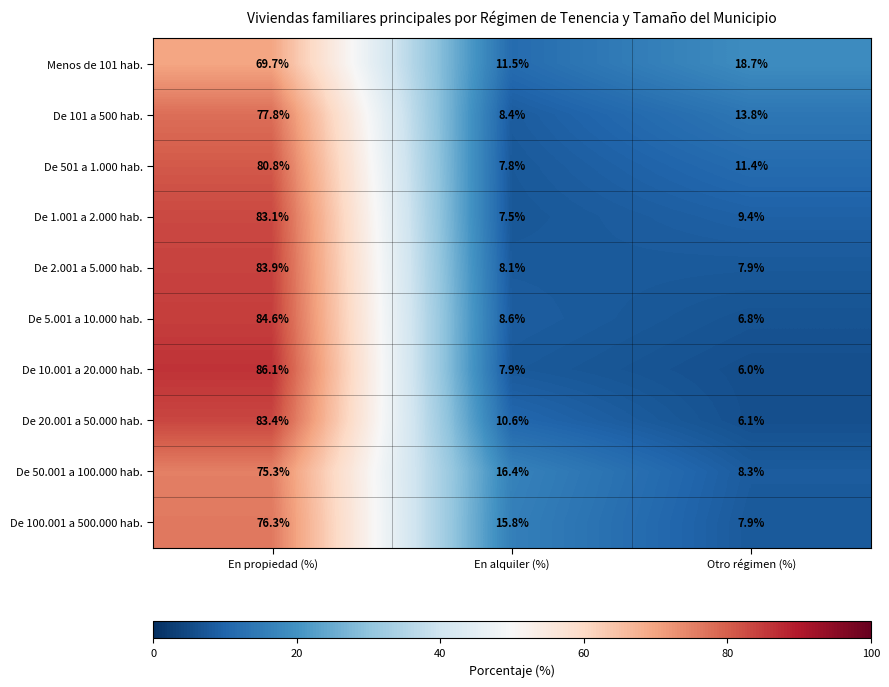

Reading left to right, transcribe all the data shown in this chart.

Menos de 101 hab.: En propiedad (%)=69.7	En alquiler (%)=11.5	Otro régimen (%)=18.7
De 101 a 500 hab.: En propiedad (%)=77.8	En alquiler (%)=8.4	Otro régimen (%)=13.8
De 501 a 1.000 hab.: En propiedad (%)=80.8	En alquiler (%)=7.8	Otro régimen (%)=11.4
De 1.001 a 2.000 hab.: En propiedad (%)=83.1	En alquiler (%)=7.5	Otro régimen (%)=9.4
De 2.001 a 5.000 hab.: En propiedad (%)=83.9	En alquiler (%)=8.1	Otro régimen (%)=7.9
De 5.001 a 10.000 hab.: En propiedad (%)=84.6	En alquiler (%)=8.6	Otro régimen (%)=6.8
De 10.001 a 20.000 hab.: En propiedad (%)=86.1	En alquiler (%)=7.9	Otro régimen (%)=6.0
De 20.001 a 50.000 hab.: En propiedad (%)=83.4	En alquiler (%)=10.6	Otro régimen (%)=6.1
De 50.001 a 100.000 hab.: En propiedad (%)=75.3	En alquiler (%)=16.4	Otro régimen (%)=8.3
De 100.001 a 500.000 hab.: En propiedad (%)=76.3	En alquiler (%)=15.8	Otro régimen (%)=7.9